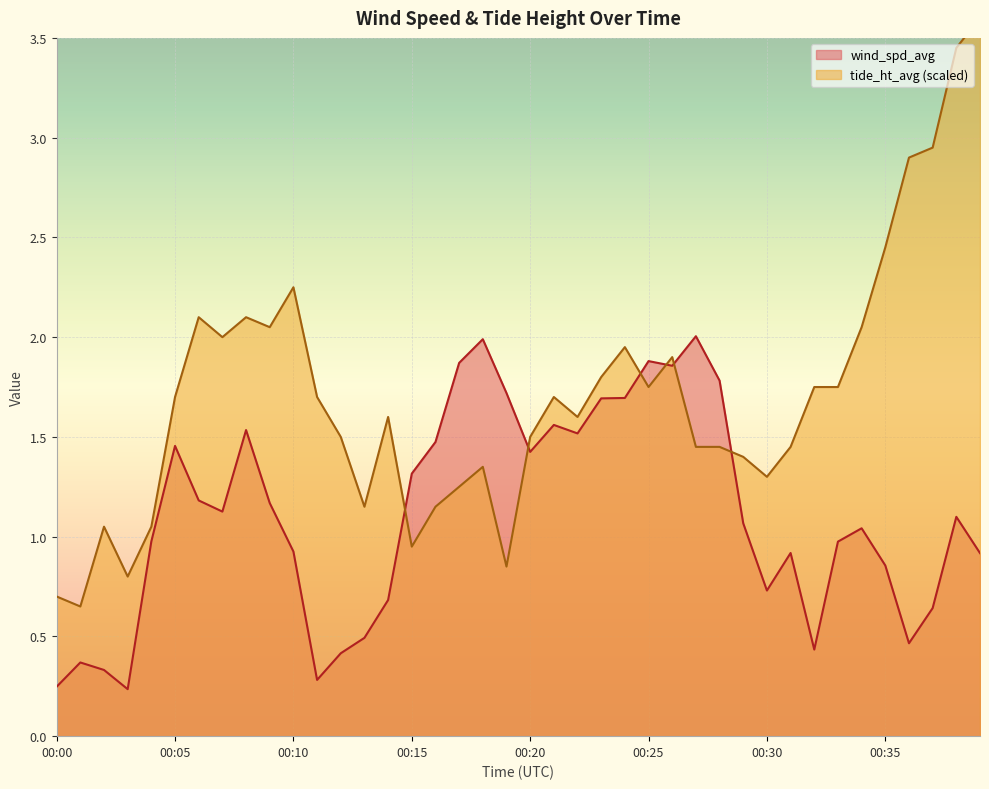

True or false: wind_spd_avg has a value of 1.3 at 00:15.

True